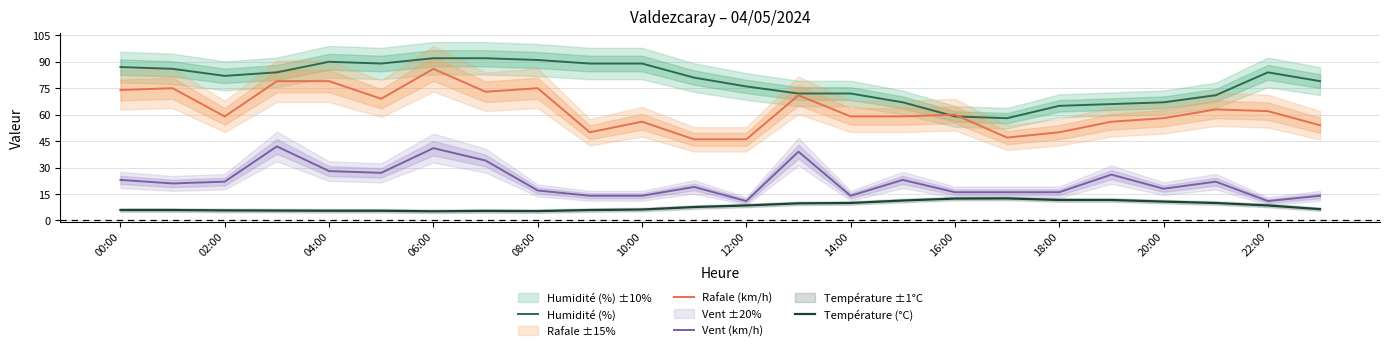

True or false: Vent (km/h) and Rafale (km/h) cross at least once.

False